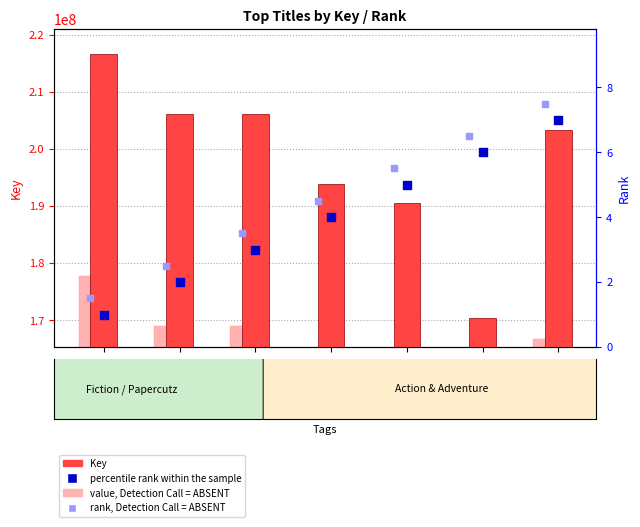

Is the value of percentile rank within the sample at Rank3 greater than the value of rank, Detection Call = ABSENT at Rank2?

Yes